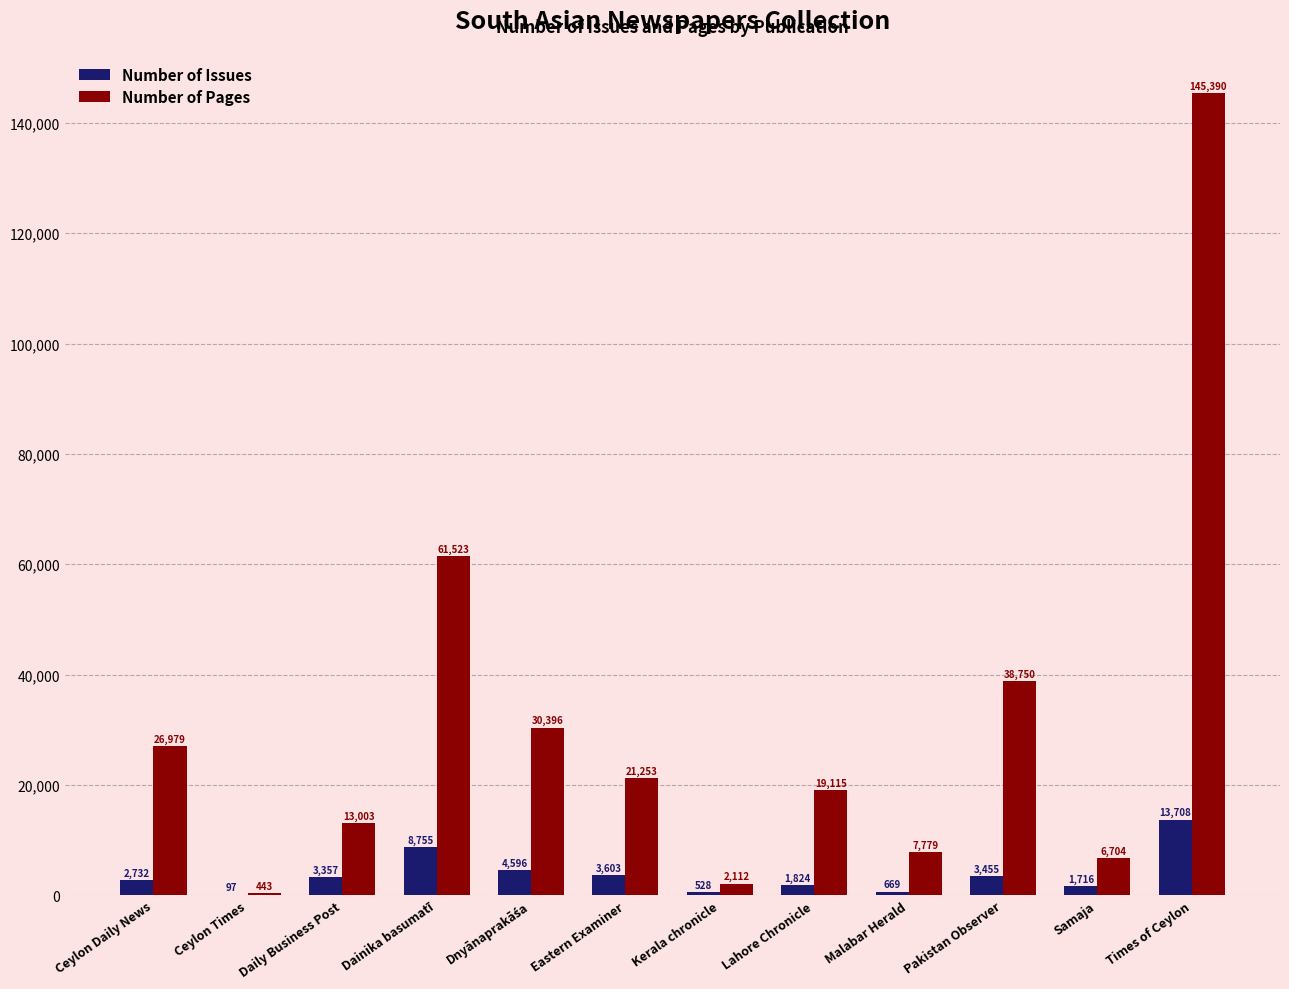

Which series changed the most between Daily Business Post and Malabar Herald?

Number of Pages